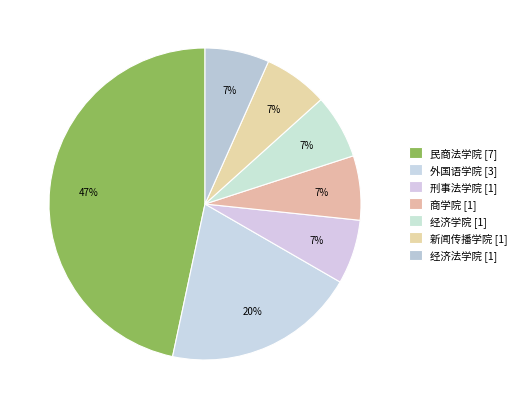

Is there a majority slice in this chart?

No